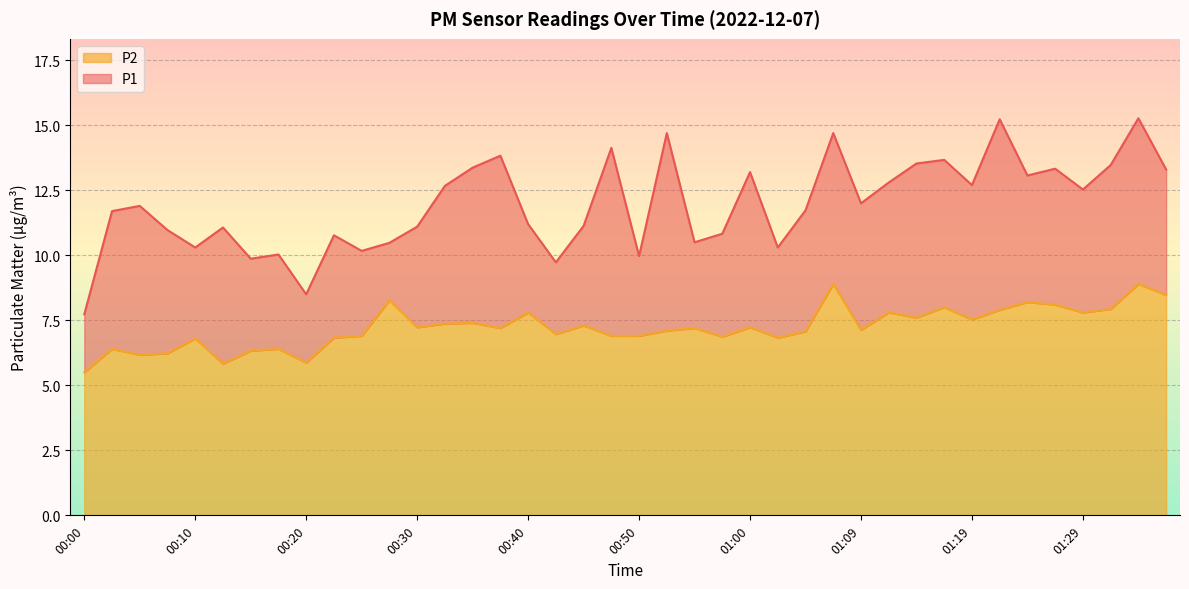

What is the difference between the second highest and second lowest values in the P1 series?

6.7